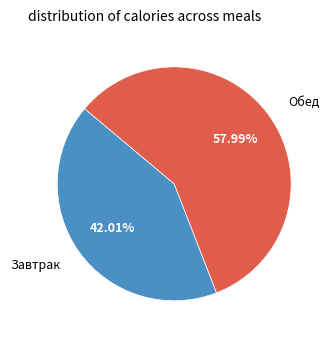

Does any single category account for the majority?

Yes